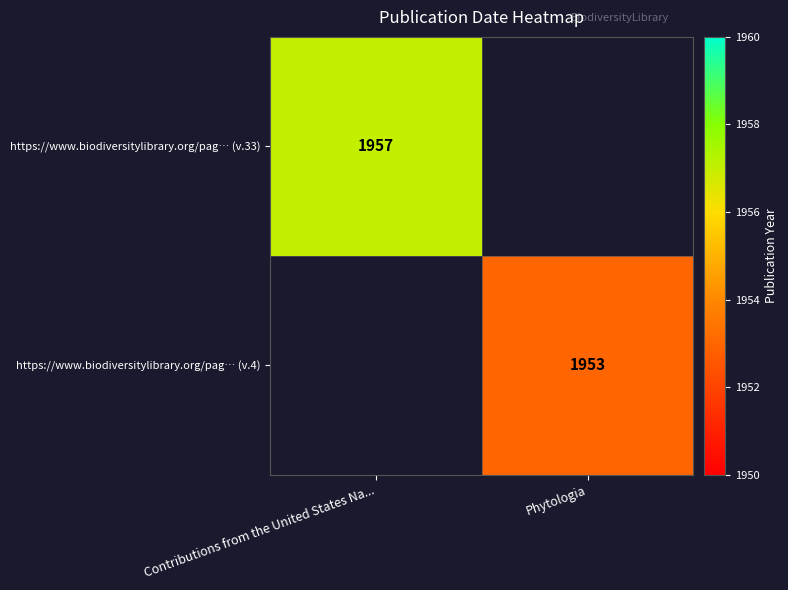

True or false: https://www.biodiversitylibrary.org/pag… (v.4) has a value of 761 at Phytologia.

False